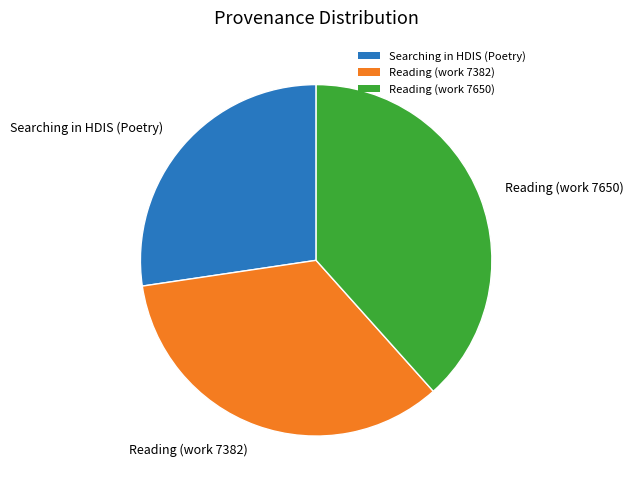

Which slice is the smallest?

Searching in HDIS (Poetry)